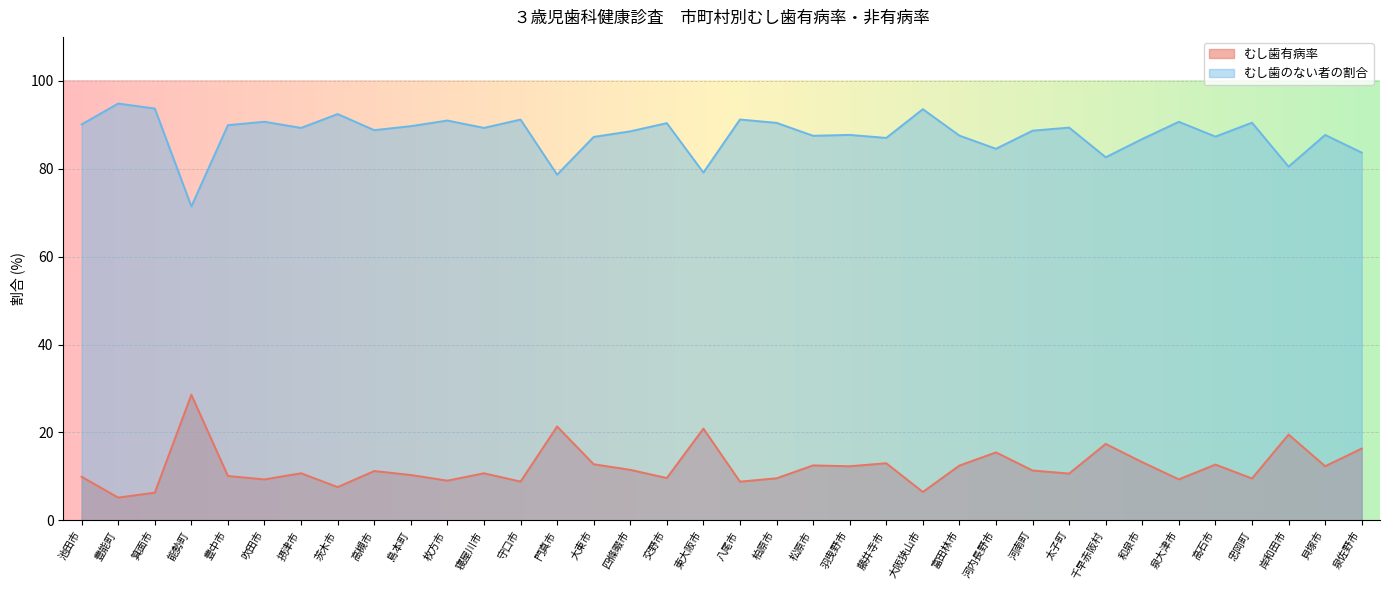

What is the average value of the むし歯有病率 series?

12.1